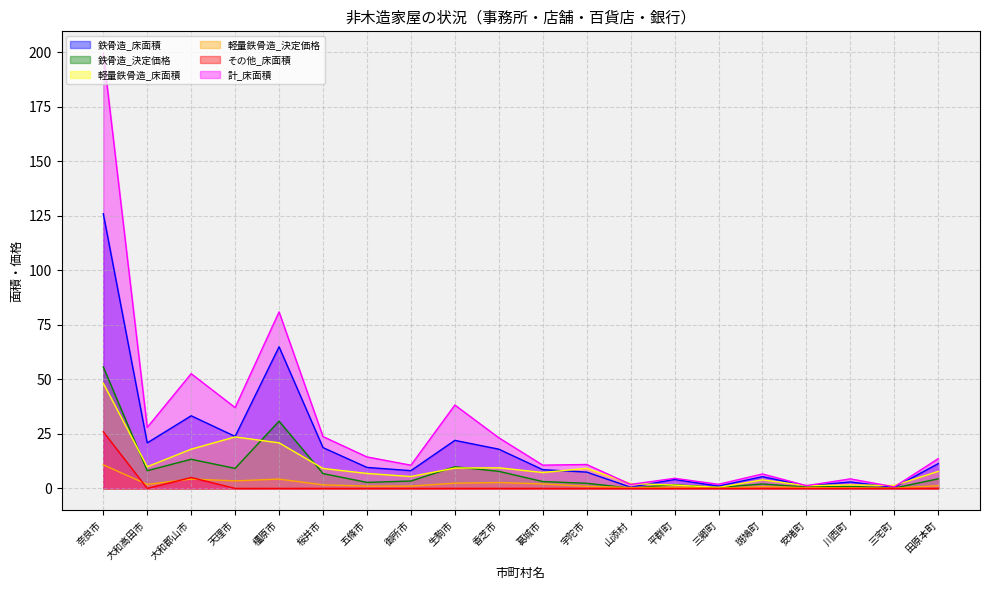

Reading left to right, what are all the values shown in this chart?

鉄骨造_床面積: 奈良市=126.0	大和高田市=20.9	大和郡山市=33.3	天理市=23.8	橿原市=65.0	桜井市=18.7	五條市=9.6	御所市=8.1	生駒市=22.0	香芝市=18.0	葛城市=8.6	宇陀市=7.5	山添村=0.6	平群町=4.1	三郷町=1.1	斑鳩町=5.4	安堵町=1.1	川西町=3.0	三宅町=0.5	田原本町=11.4
鉄骨造_決定価格: 奈良市=55.7	大和高田市=8.1	大和郡山市=13.4	天理市=9.2	橿原市=30.9	桜井市=6.8	五條市=2.8	御所市=3.4	生駒市=9.9	香芝市=7.8	葛城市=3.1	宇陀市=2.4	山添村=0.2	平群町=1.7	三郷町=0.5	斑鳩町=2.0	安堵町=0.6	川西町=0.9	三宅町=0.2	田原本町=4.4
軽量鉄骨造_床面積: 奈良市=48.3	大和高田市=9.9	大和郡山市=18.0	天理市=23.6	橿原市=20.9	桜井市=9.2	五條市=6.9	御所市=5.5	生駒市=9.3	香芝市=9.5	葛城市=7.3	宇陀市=9.2	山添村=2.2	平群町=1.5	三郷町=0.5	斑鳩町=3.9	安堵町=1.3	川西町=1.6	三宅町=1.4	田原本町=7.8
軽量鉄骨造_決定価格: 奈良市=10.8	大和高田市=1.9	大和郡山市=4.3	天理市=3.5	橿原市=4.3	桜井市=1.6	五條市=1.1	御所市=1.1	生駒市=2.4	香芝市=2.7	葛城市=2.1	宇陀市=0.9	山添村=0.4	平群町=0.5	三郷町=0.1	斑鳩町=0.8	安堵町=0.3	川西町=0.3	三宅町=0.1	田原本町=1.2
その他_床面積: 奈良市=26.0	大和高田市=0.0	大和郡山市=5.0	天理市=0.0	橿原市=0.0	桜井市=0.0	五條市=0.0	御所市=0.0	生駒市=0.0	香芝市=0.0	葛城市=0.0	宇陀市=0.0	山添村=0.0	平群町=0.0	三郷町=0.0	斑鳩町=0.0	安堵町=0.0	川西町=0.0	三宅町=0.0	田原本町=0.0
計_床面積: 奈良市=199.7	大和高田市=28.0	大和郡山市=52.6	天理市=37.1	橿原市=81.0	桜井市=23.8	五條市=14.4	御所市=10.6	生駒市=38.2	香芝市=23.2	葛城市=10.7	宇陀市=11.0	山添村=1.8	平群町=4.6	三郷町=1.9	斑鳩町=6.6	安堵町=1.3	川西町=4.4	三宅町=0.7	田原本町=13.7